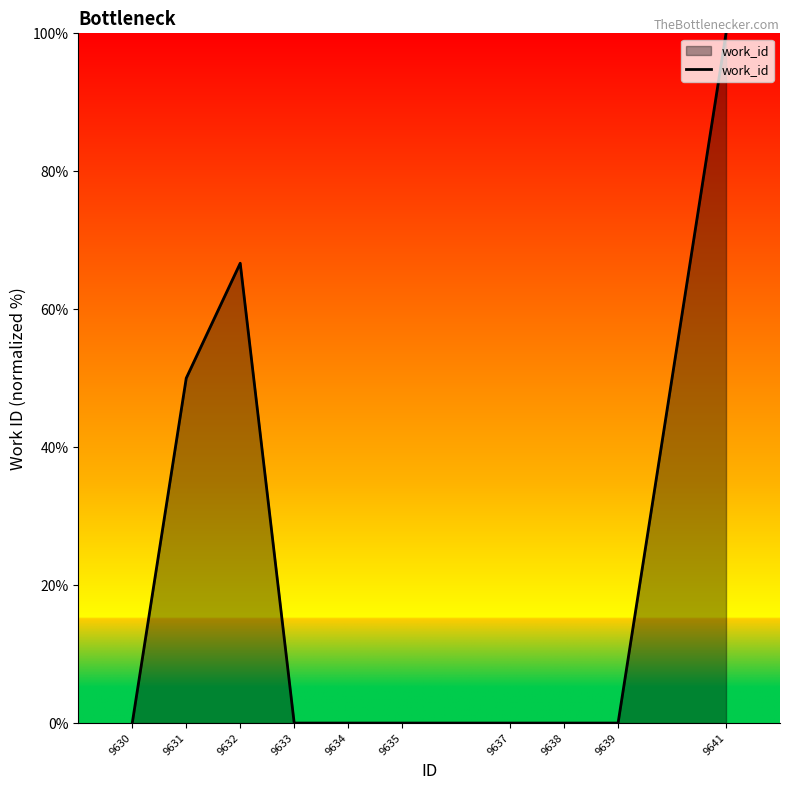

What is the difference between the maximum and minimum values?

100.0